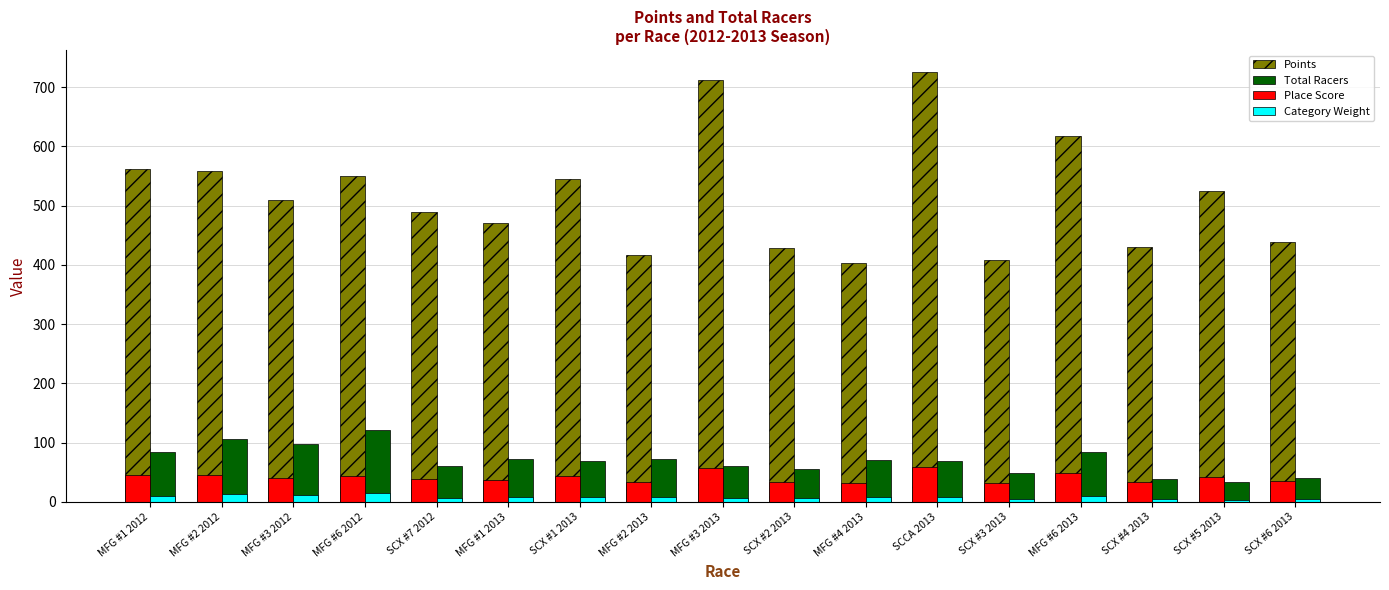

List the series in order of their peak value, highest first.

Points, Total Racers, Place Score, Category Weight